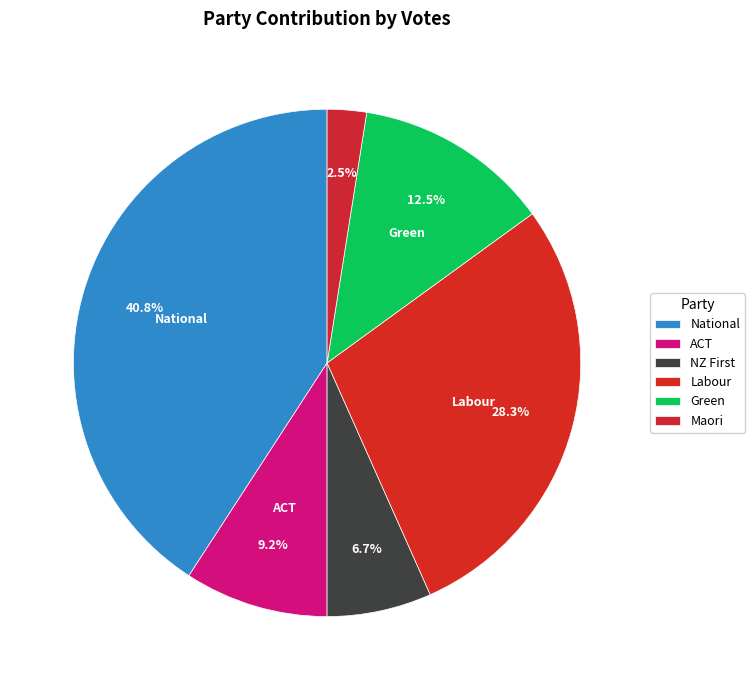

How many segments does this pie chart have?

6